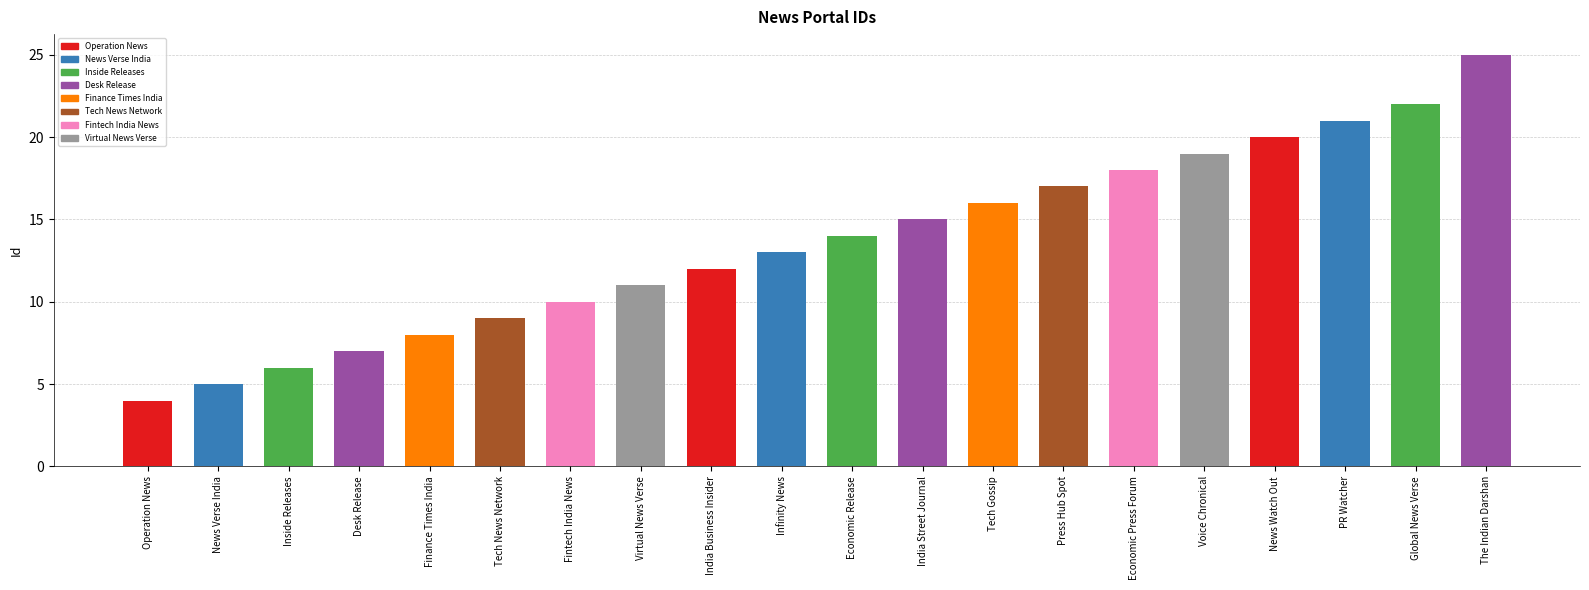

What position from the right is News Verse India?

19